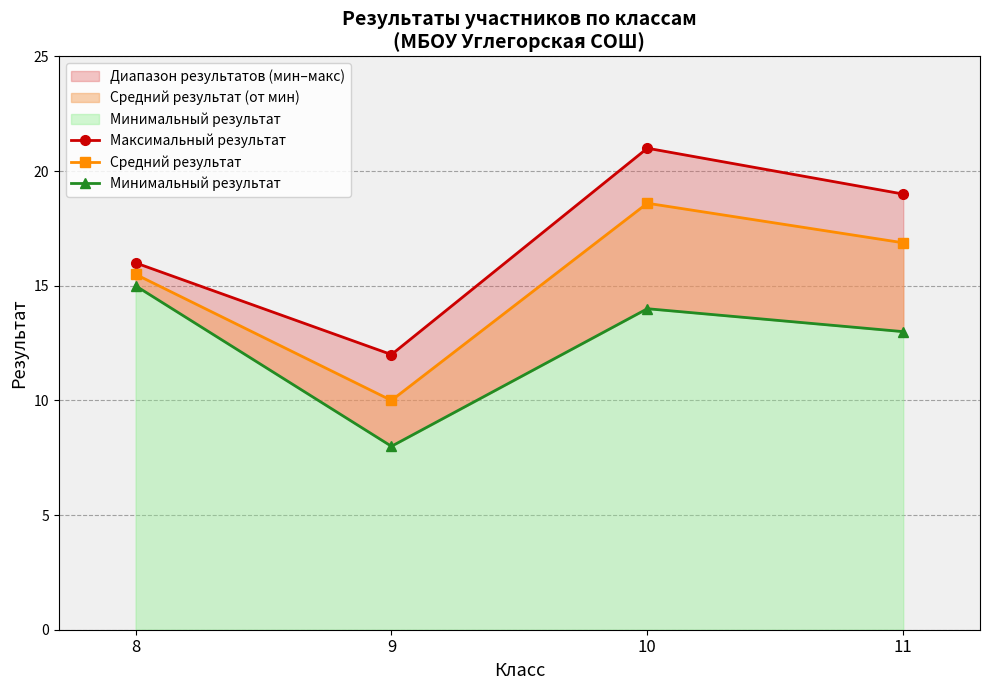

Between 8 and 10, which series saw the biggest shift?

Максимальный результат